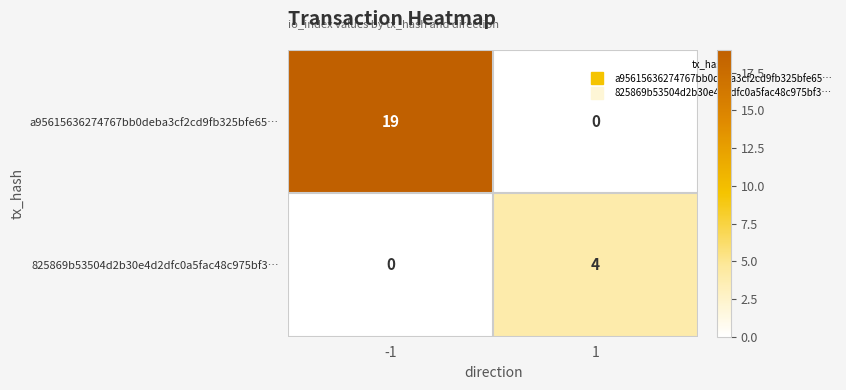

The a95615636274767bb0deba3cf2cd9fb325bfe65… series shows 10 at -1. True or false?

False